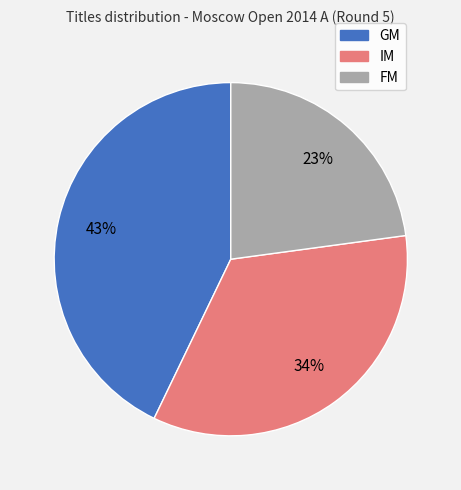

Does any single category account for the majority?

No